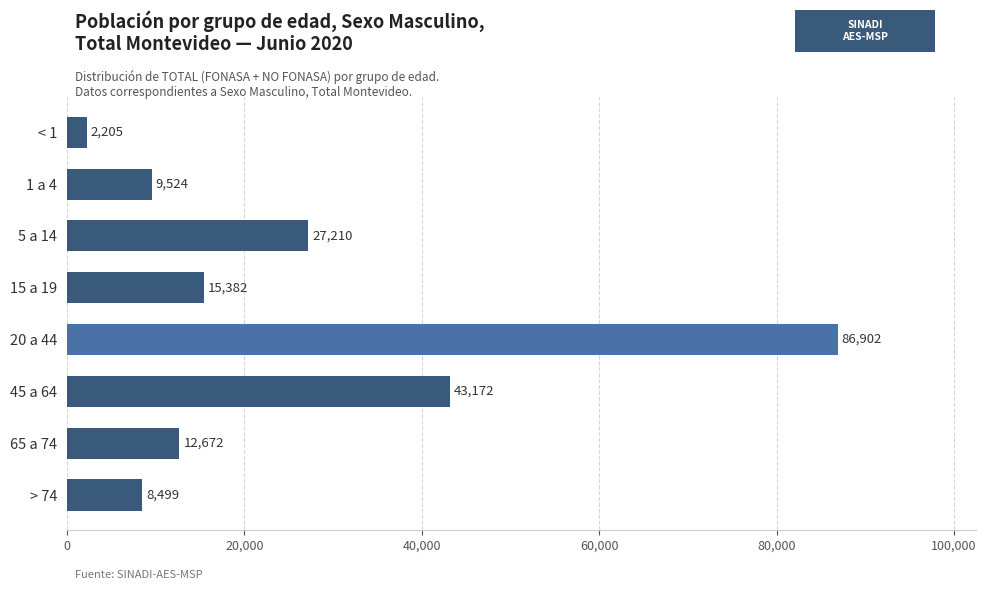

What is the difference between the maximum and minimum values?

84697